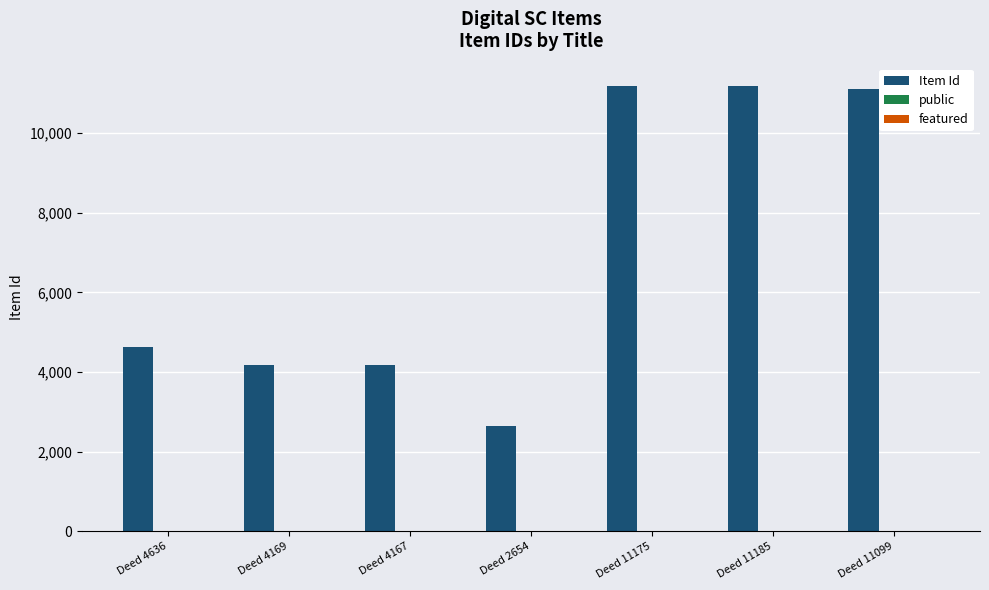

The value of Item Id at Deed 2654 is 4160. True or false?

False